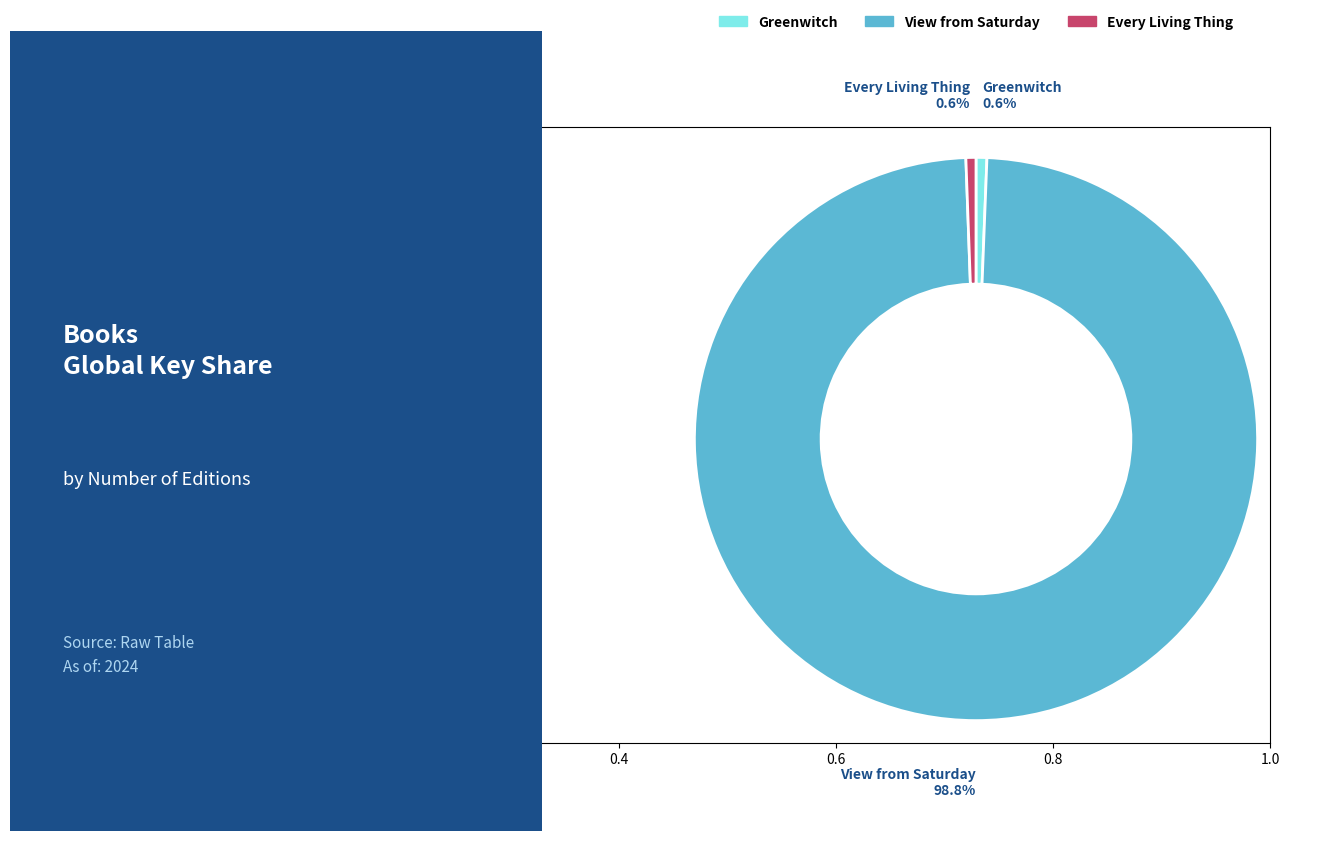

Is it true that Greenwitch is 1% of the pie?

True